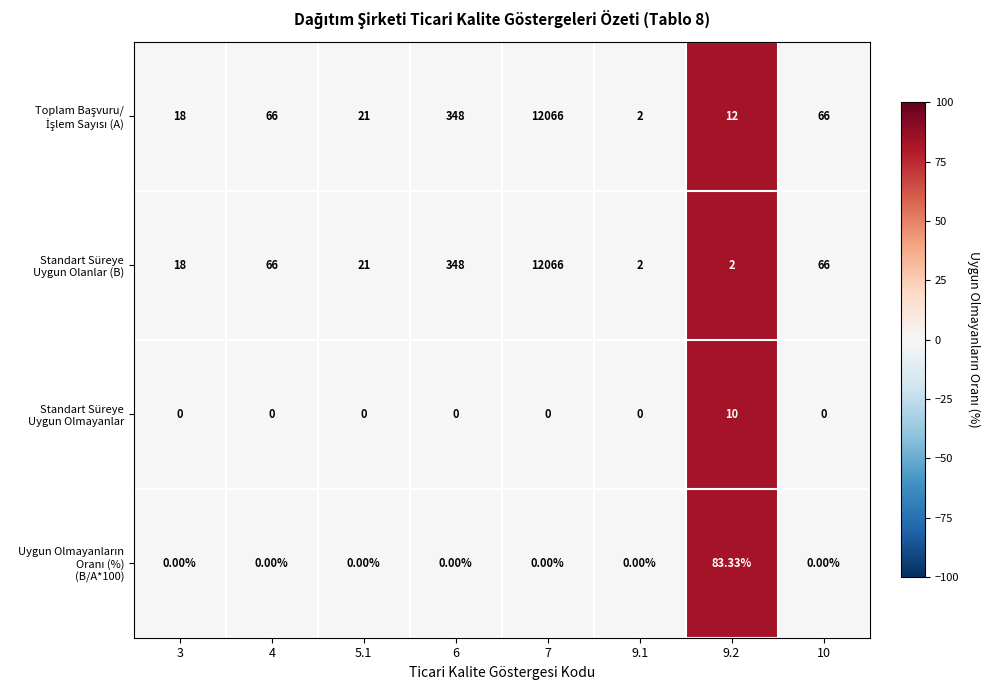

At how many categories does at least one series exceed 78?

3